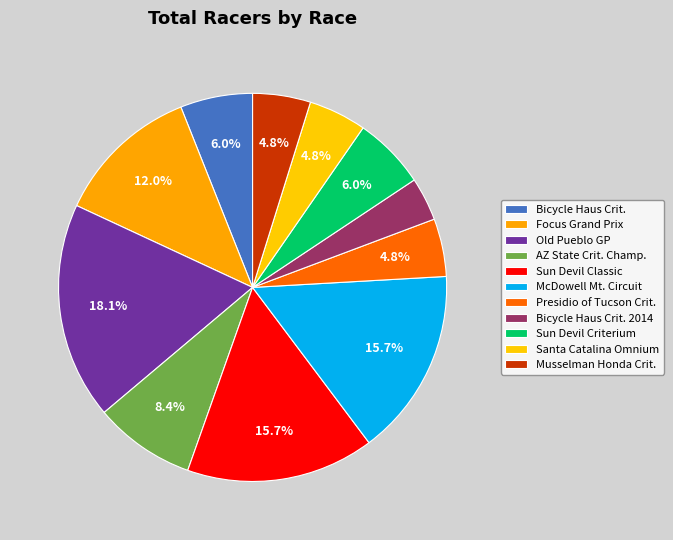

Which category has the biggest portion of the pie?

Old Pueblo Grand Prix - Crit